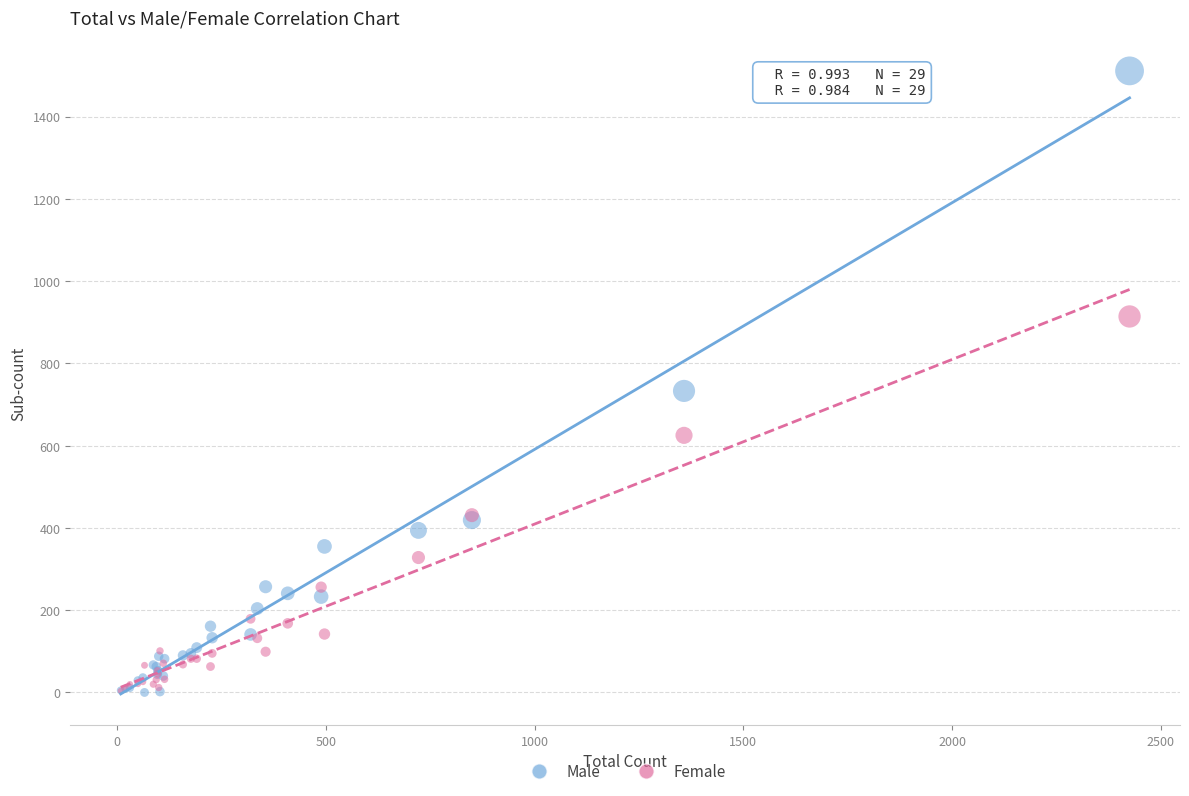

Which series has the largest Y range (max minus min)?

Male